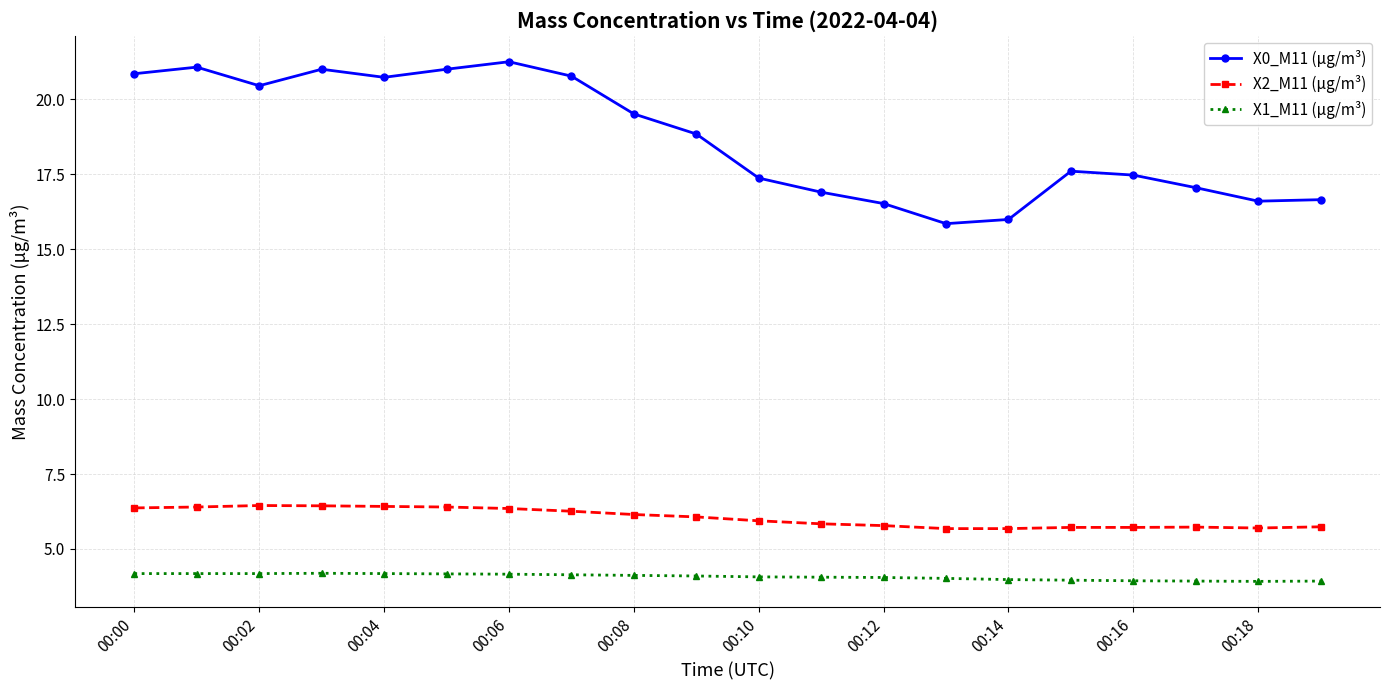

True or false: X0_M11 (μg/m³) and X2_M11 (μg/m³) cross at least once.

False